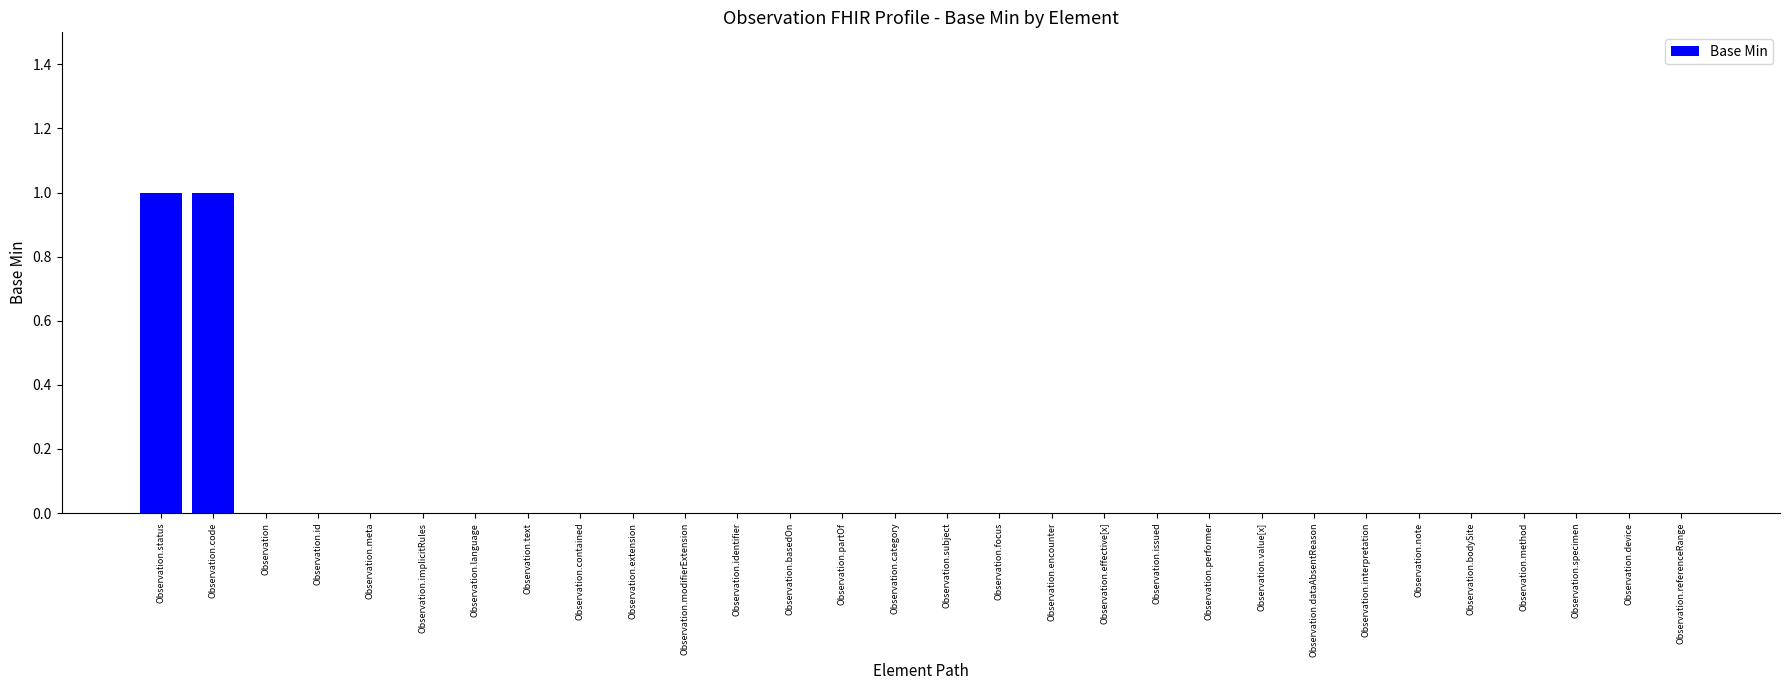

Are the bars horizontal?

No